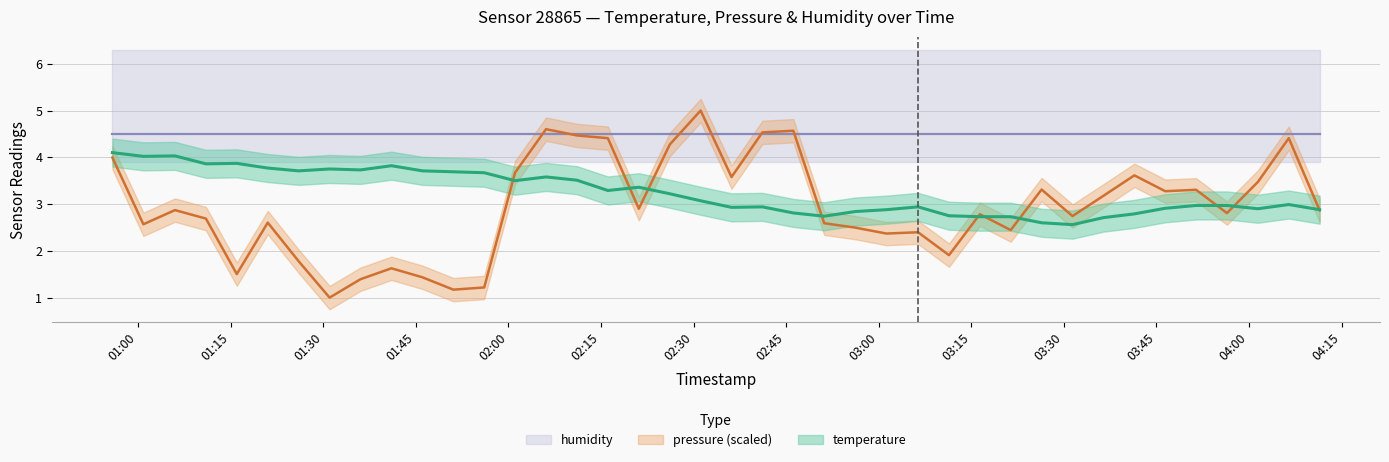

Which category has the lowest value across all series?

2024-03-23T01:31:02